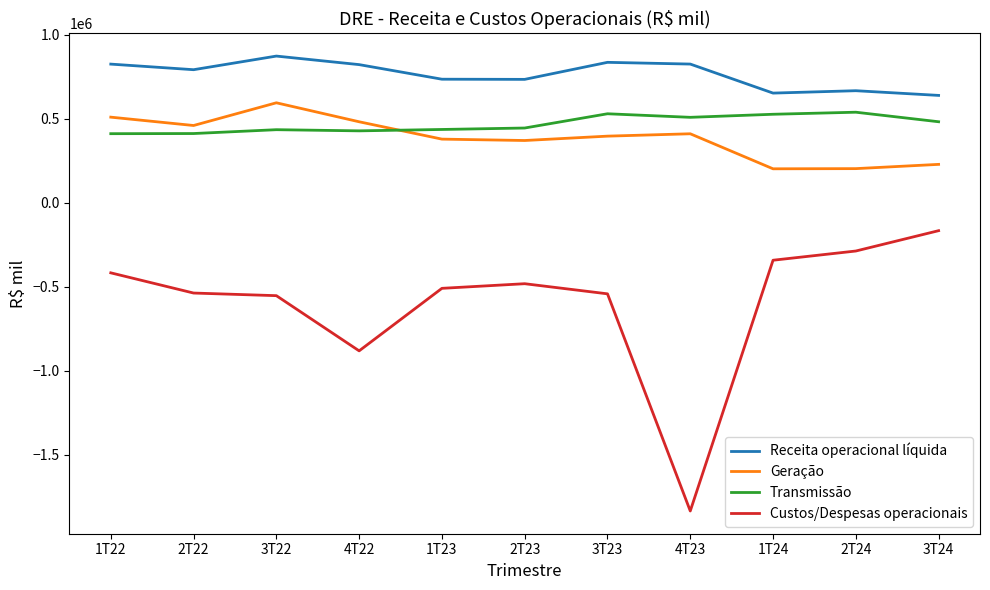

True or false: Receita operacional líquida and Transmissão intersect in this chart.

False